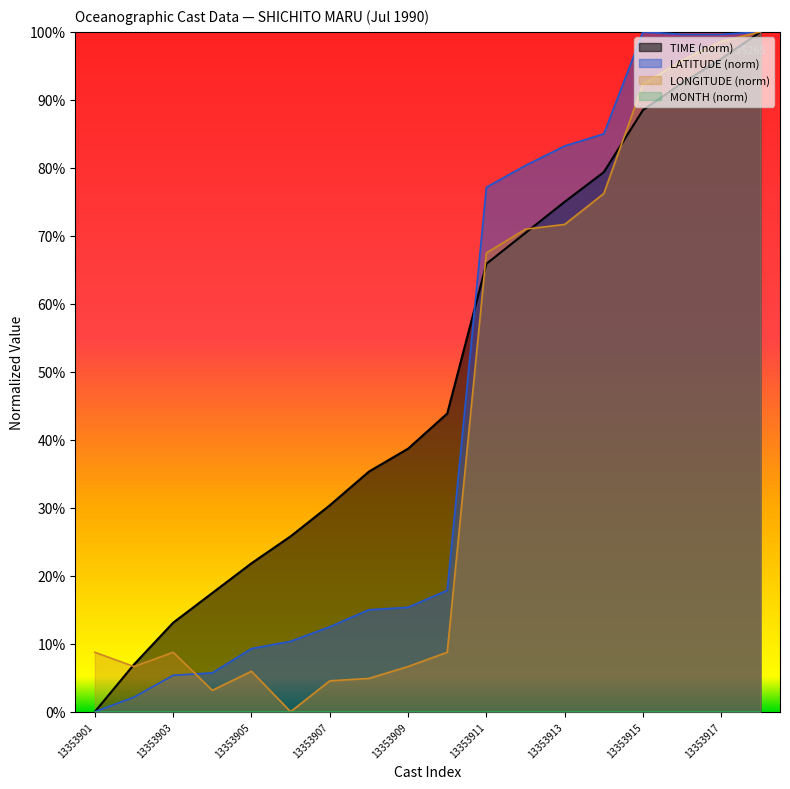

True or false: TIME has more than 2 interior local peaks.

False